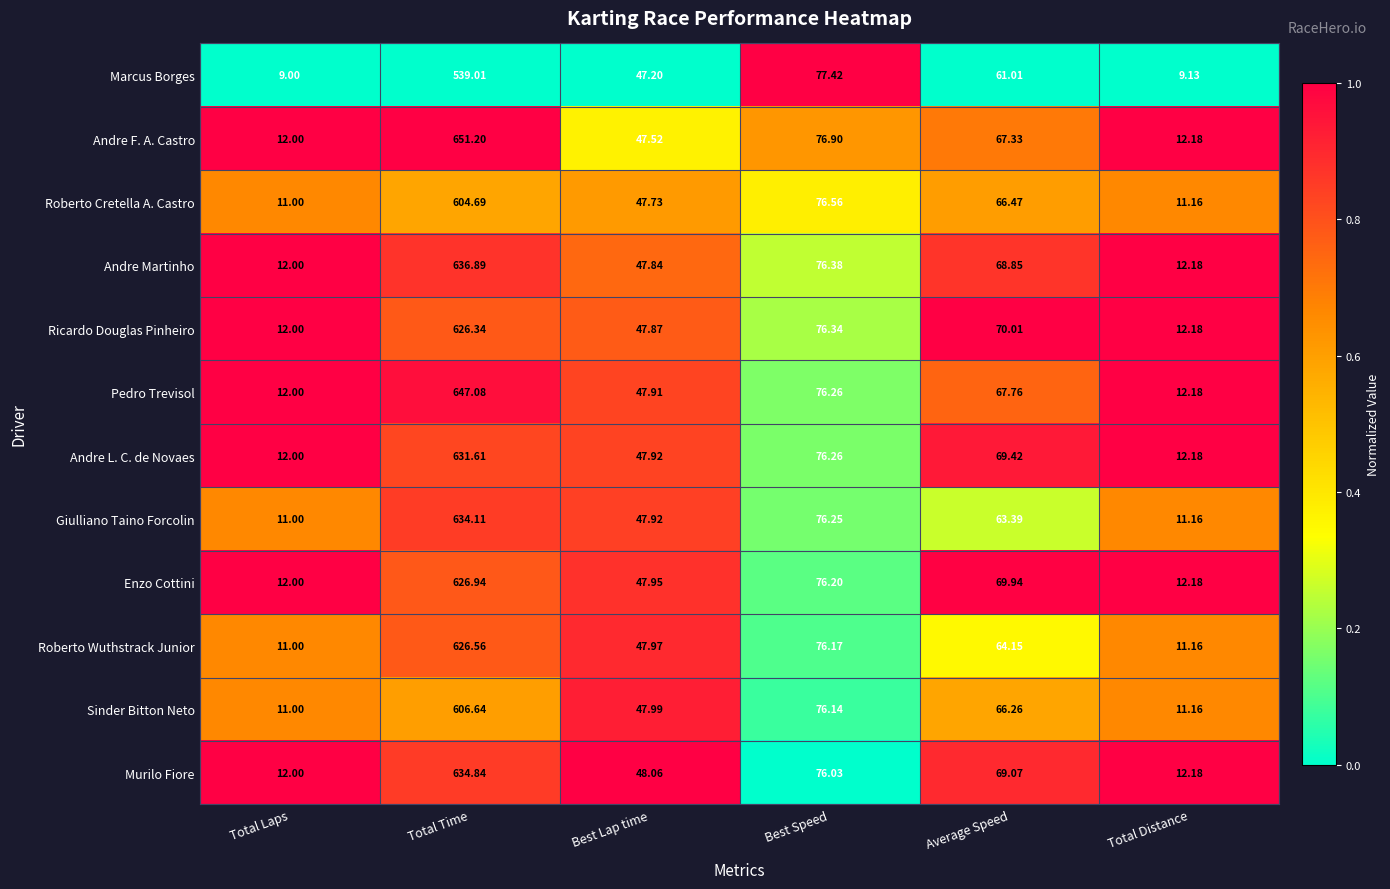

At which label is Pedro Trevisol closest to 329?

Best Speed